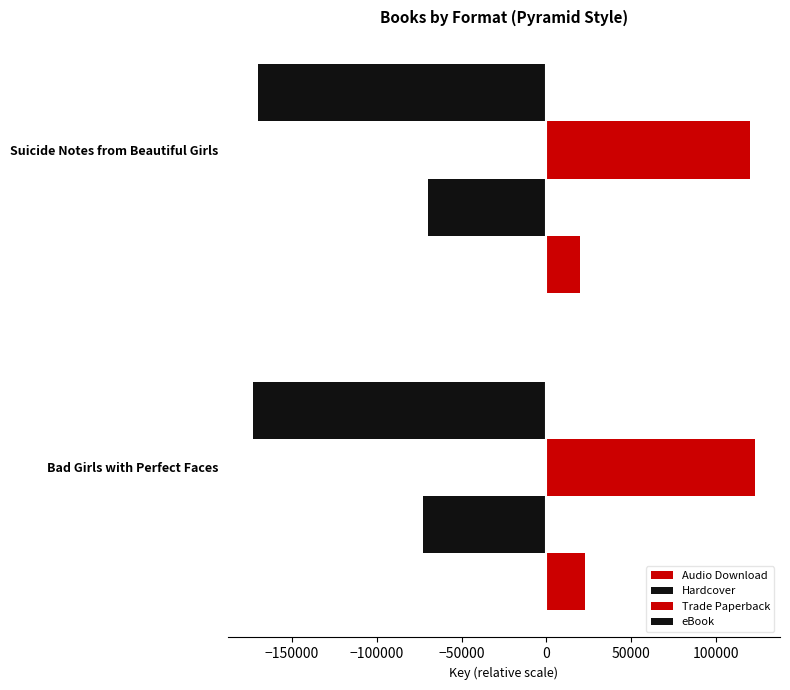

Count the number of categories in the chart.

2